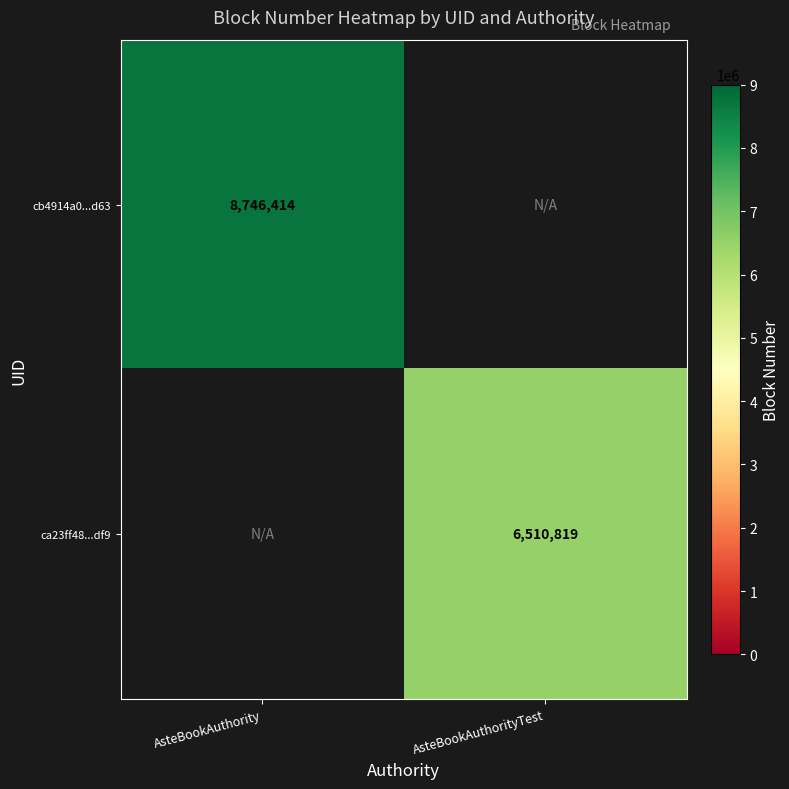

Is the value of ca23ff48...df9 at AsteBookAuthorityTest greater than the value of cb4914a0...d63 at AsteBookAuthority?

No